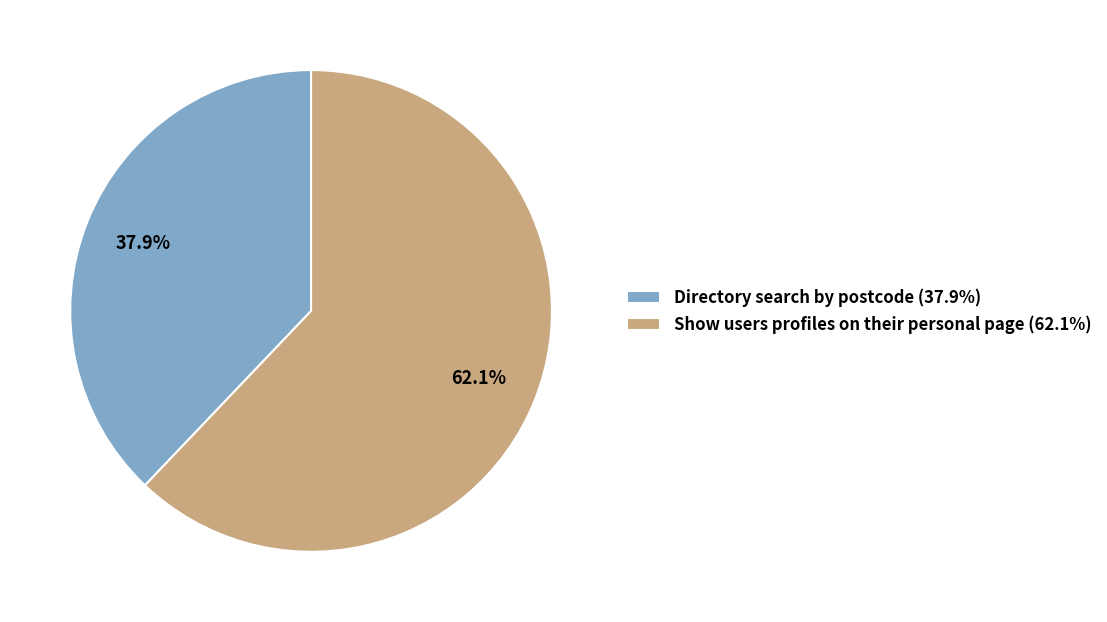

Between Show users profiles on their personal page (62.1%) and Directory search by postcode (37.9%), which is larger?

Show users profiles on their personal page (62.1%)